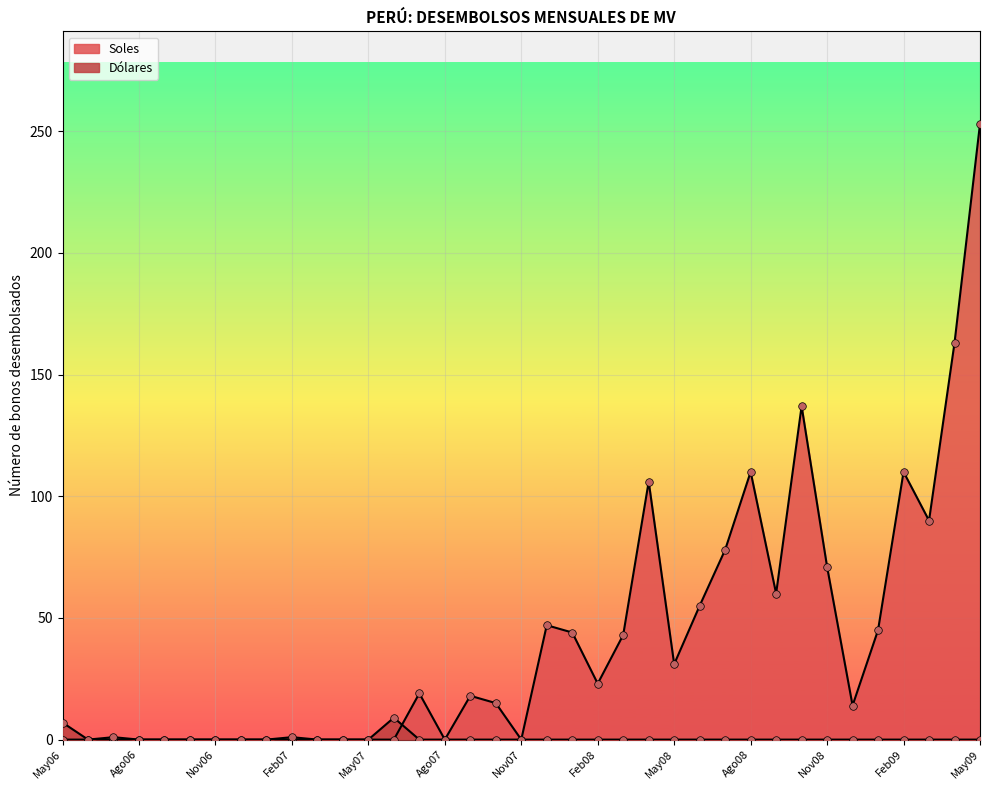

Which series reaches the maximum Y coordinate?

Soles